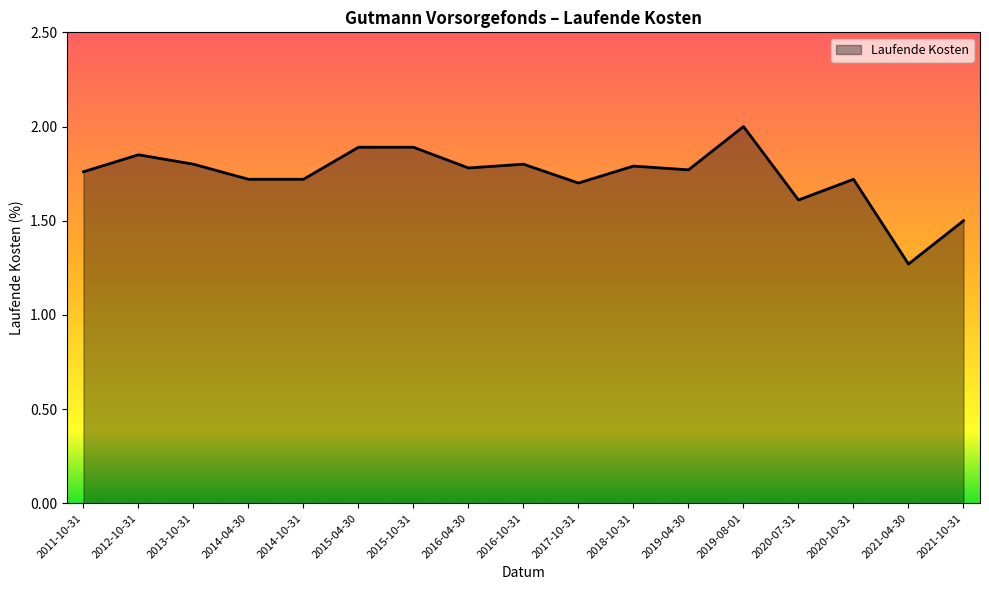

Which has a higher value, 2011-10-31 or 2018-10-31?

2018-10-31